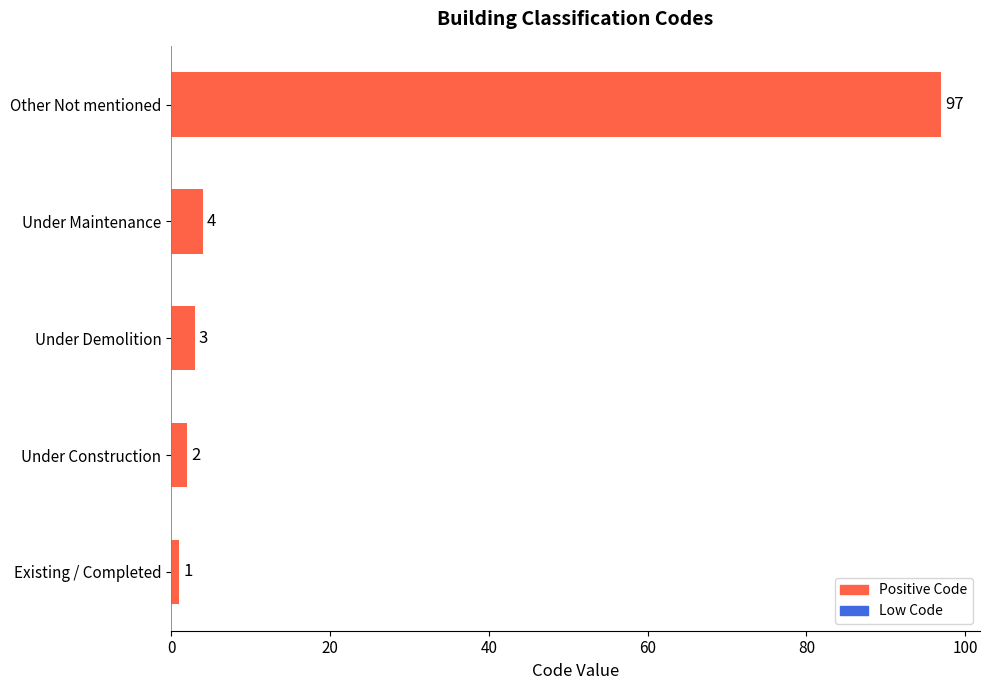

How many categories are shown in the chart?

5